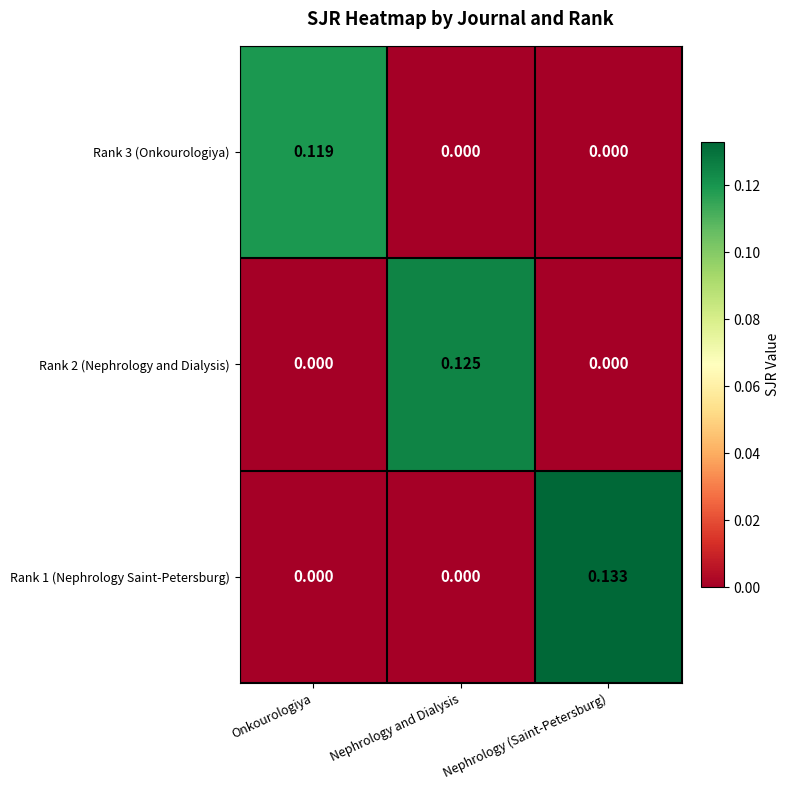

List the series in order of their overall mean, highest first.

Rank 1 (Nephrology Saint-Petersburg), Rank 2 (Nephrology and Dialysis), Rank 3 (Onkourologiya)